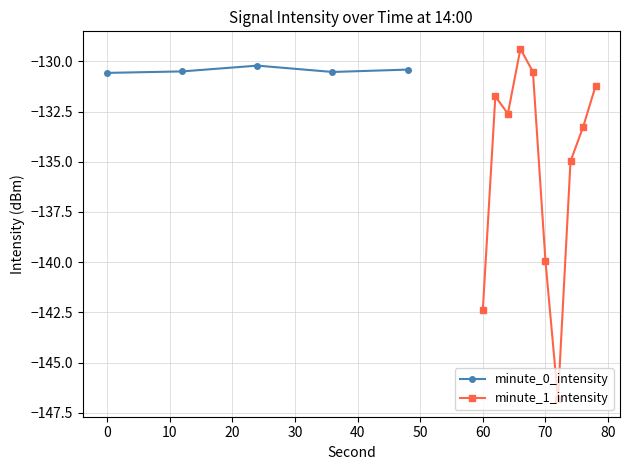

Where is minute_1_intensity nearest to the value -138?

70